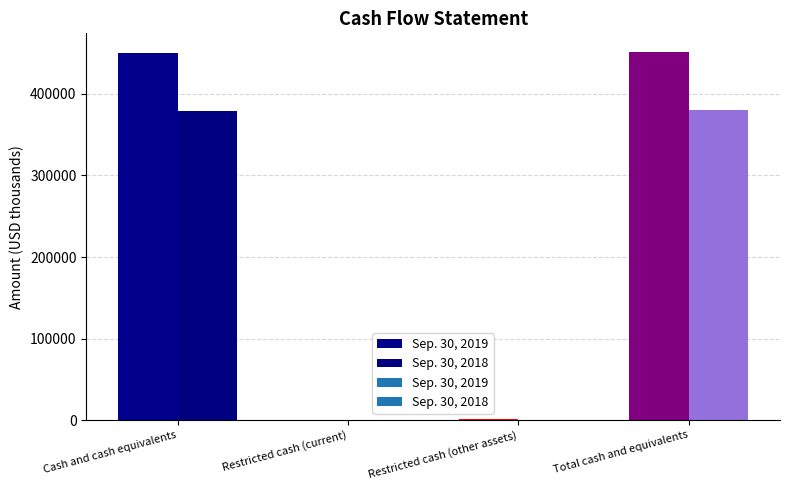

What is the value of the Sep. 30, 2019 bar at the 1st from the left?

450457